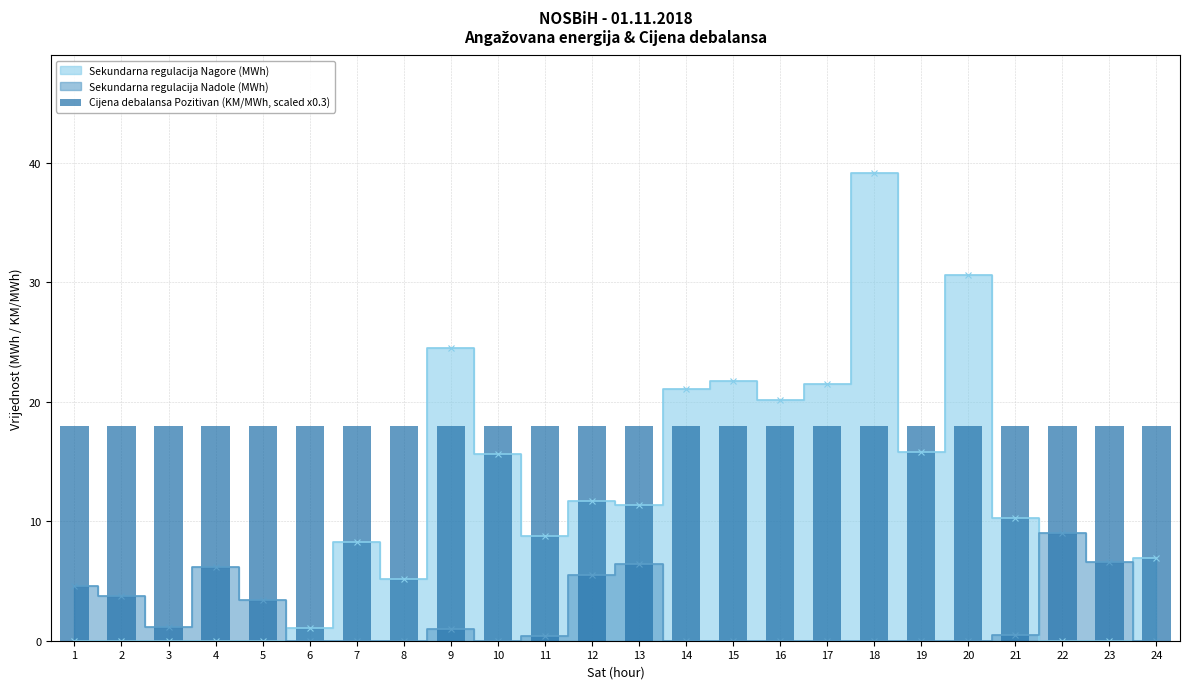

What is the difference between the maximum and minimum values in the Sekundarna regulacija Nagore (MWh) series?

39.2